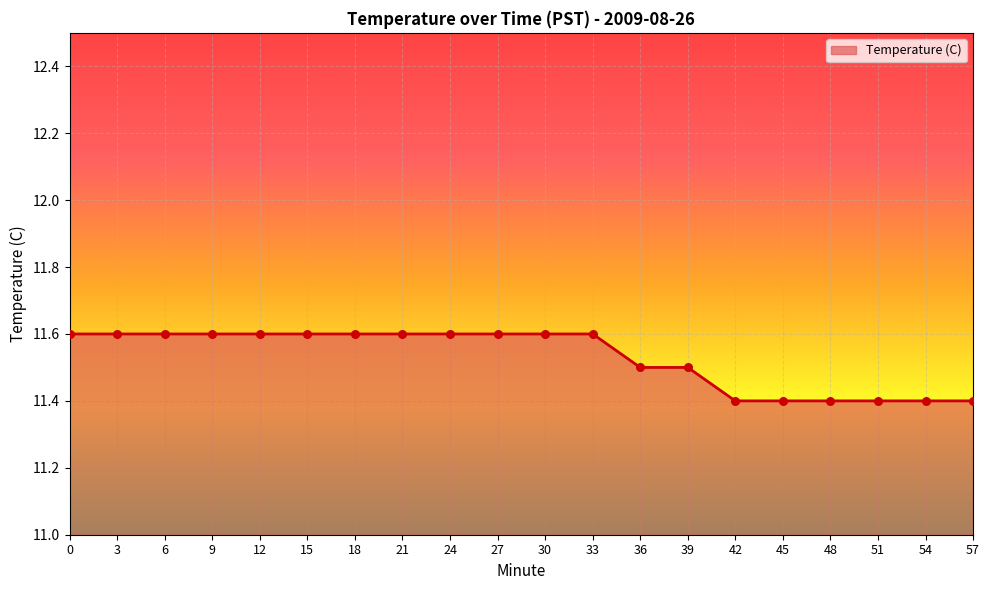

Approximately how many times larger is the value at 15 compared to 54?

1.0